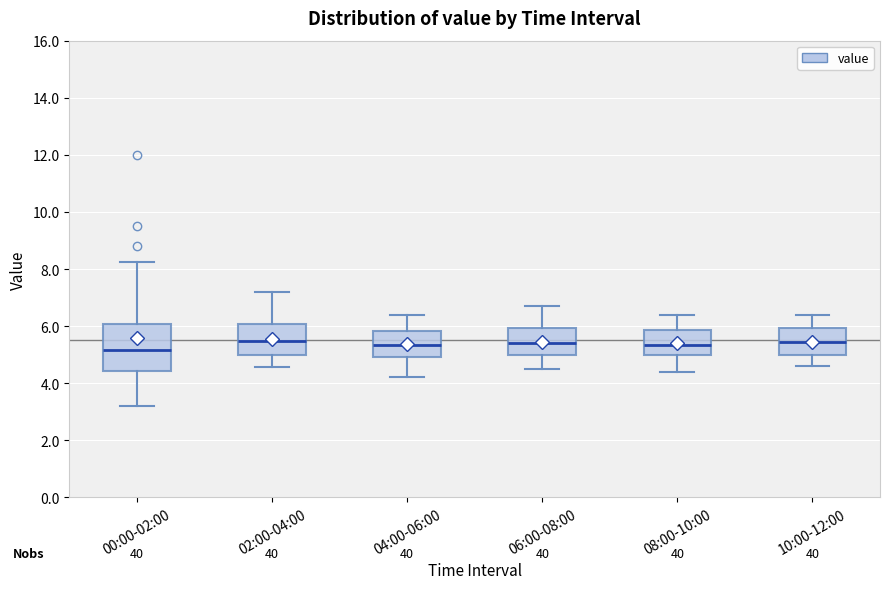

Where is the lower edge of the box for 00:00-02:00 on the y-axis? The values are not printed on the chart, so give them approximately, as read against the axis.

4.4